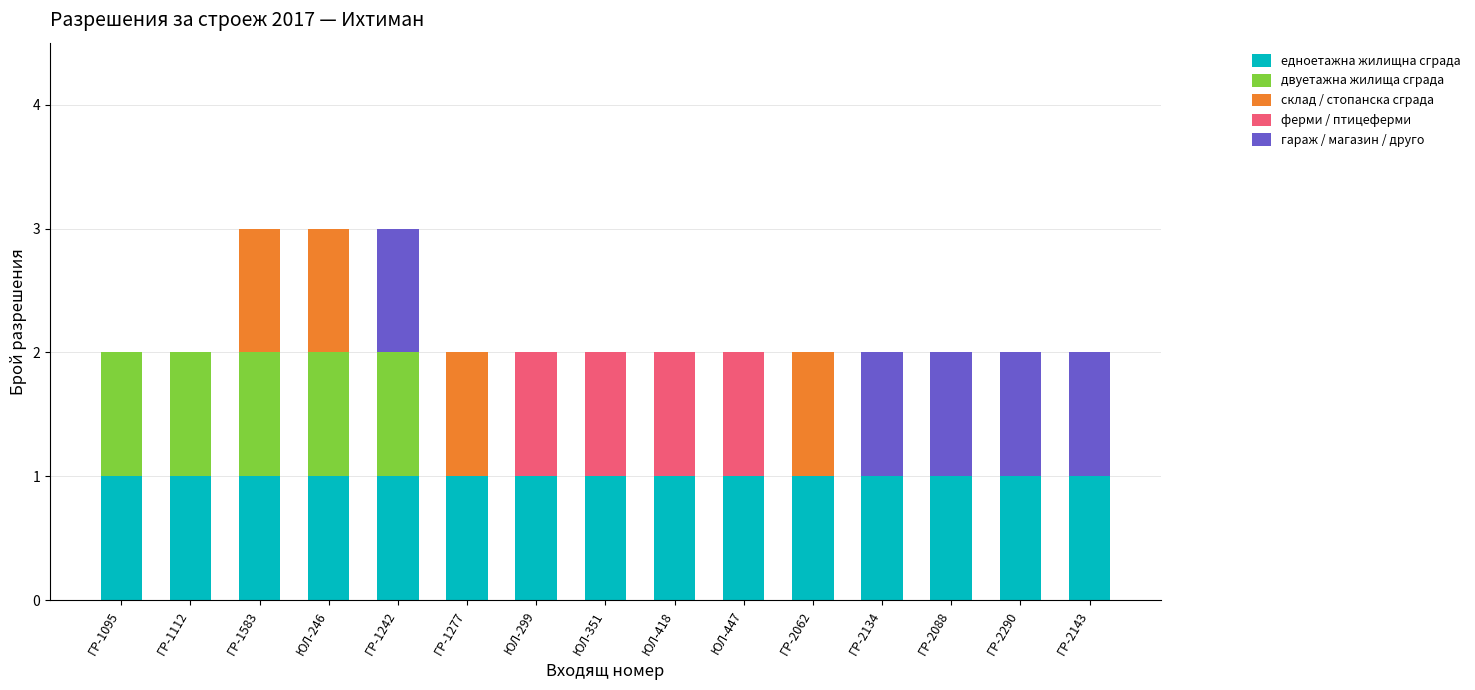

What is the total value across all series at ЮЛ-246?

3